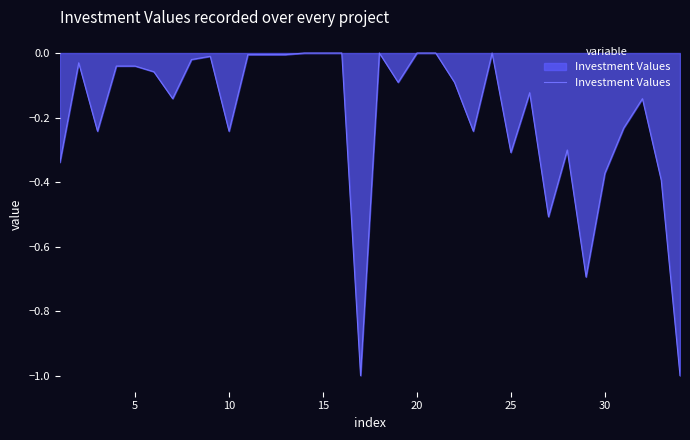

What is the minimum value shown in the chart?

-1.0